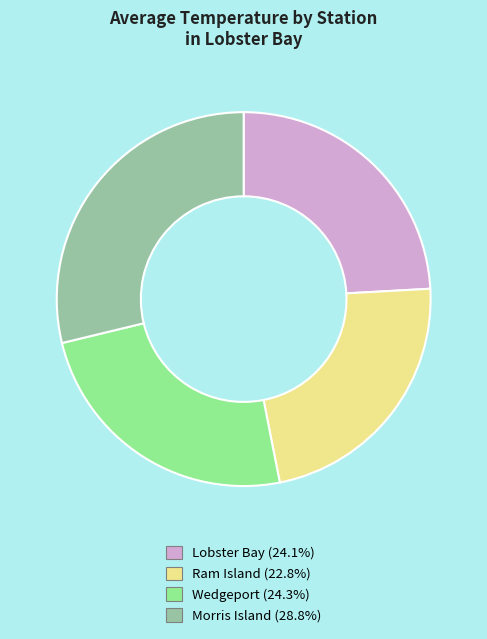

Is there any slice that represents more than half of the pie?

No